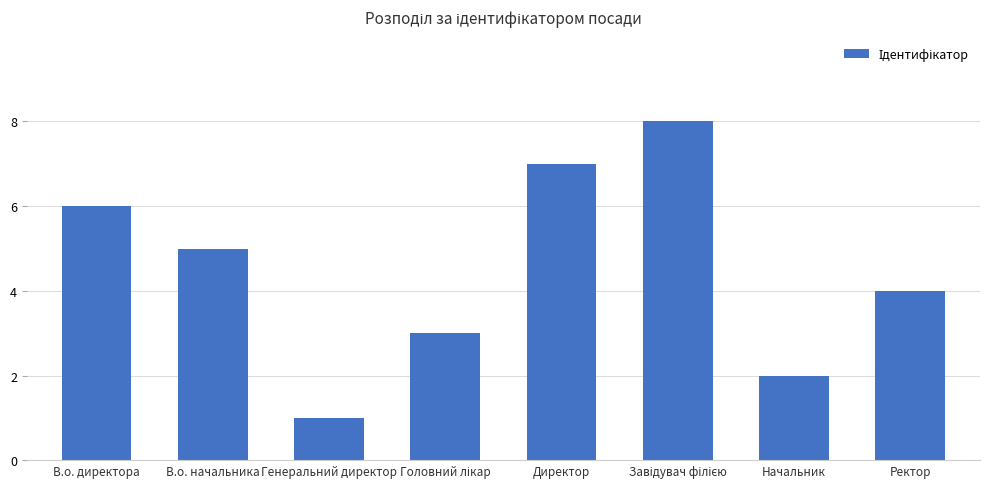

The value at Ректор is 4. True or false?

True